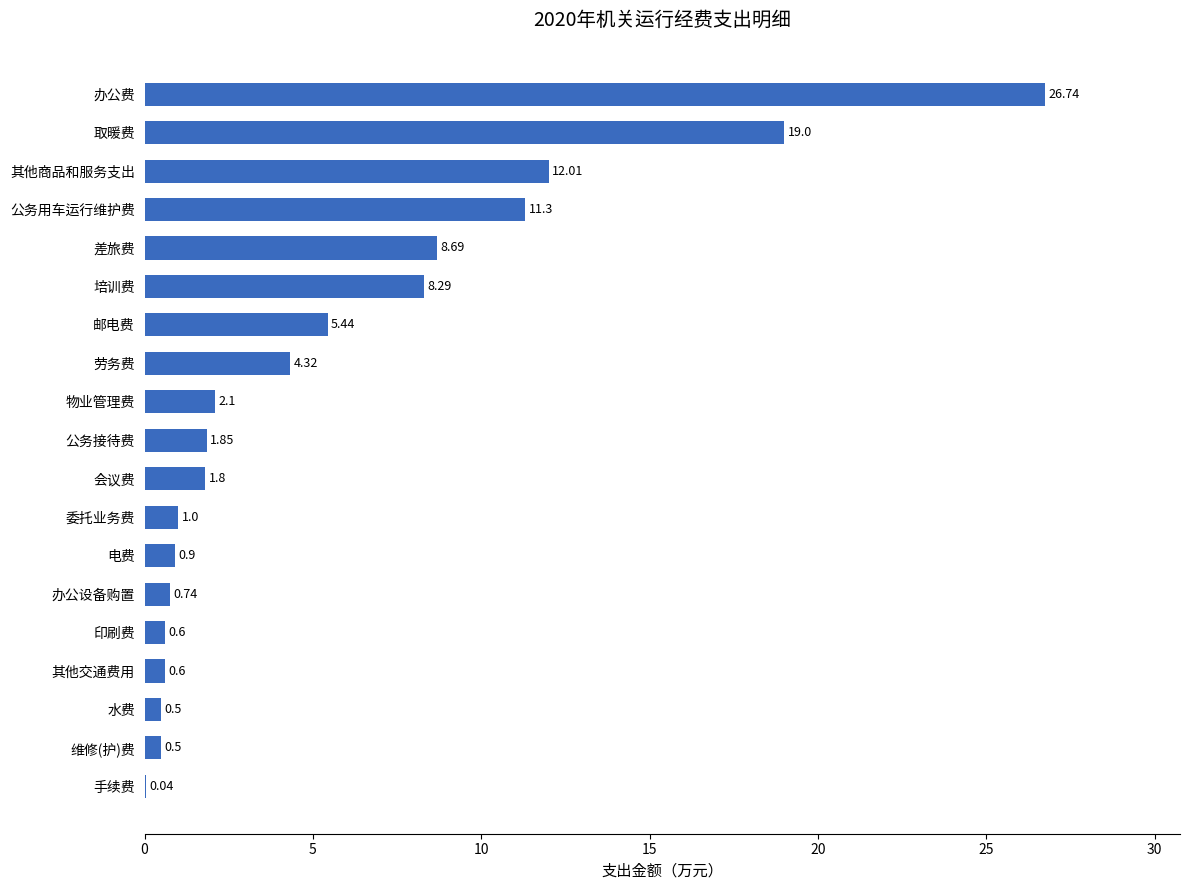

What is the change in value from 办公费 to 维修(护)费?

-26.2